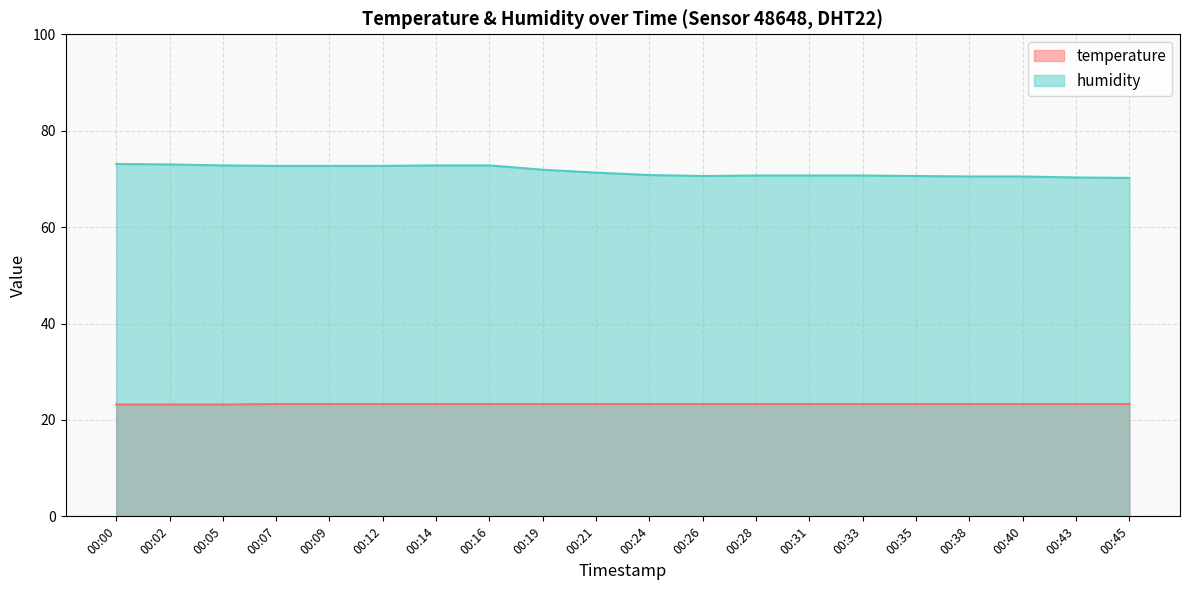

List the series in order of their overall mean, lowest first.

temperature, humidity